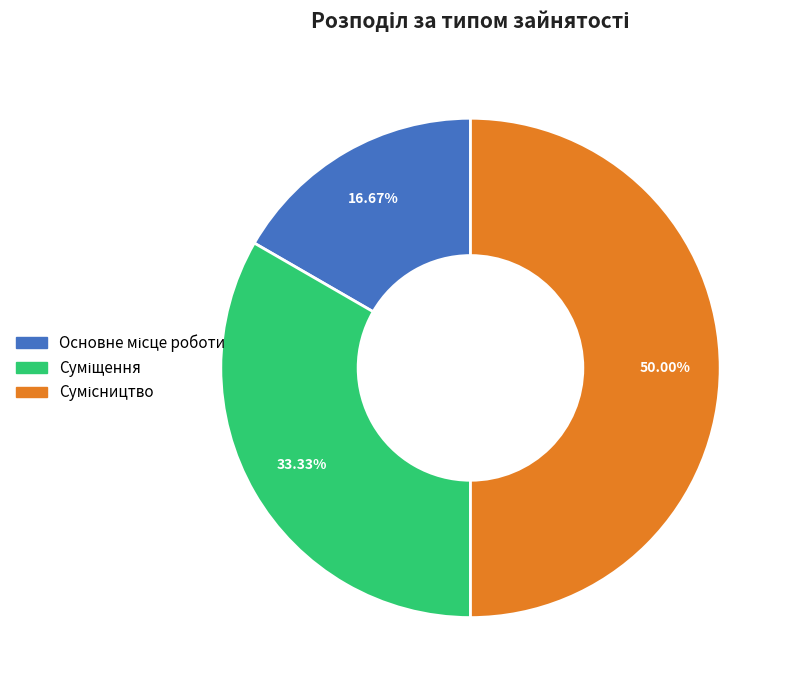

To the nearest percent, what percentage of the pie is Суміщення?

33%